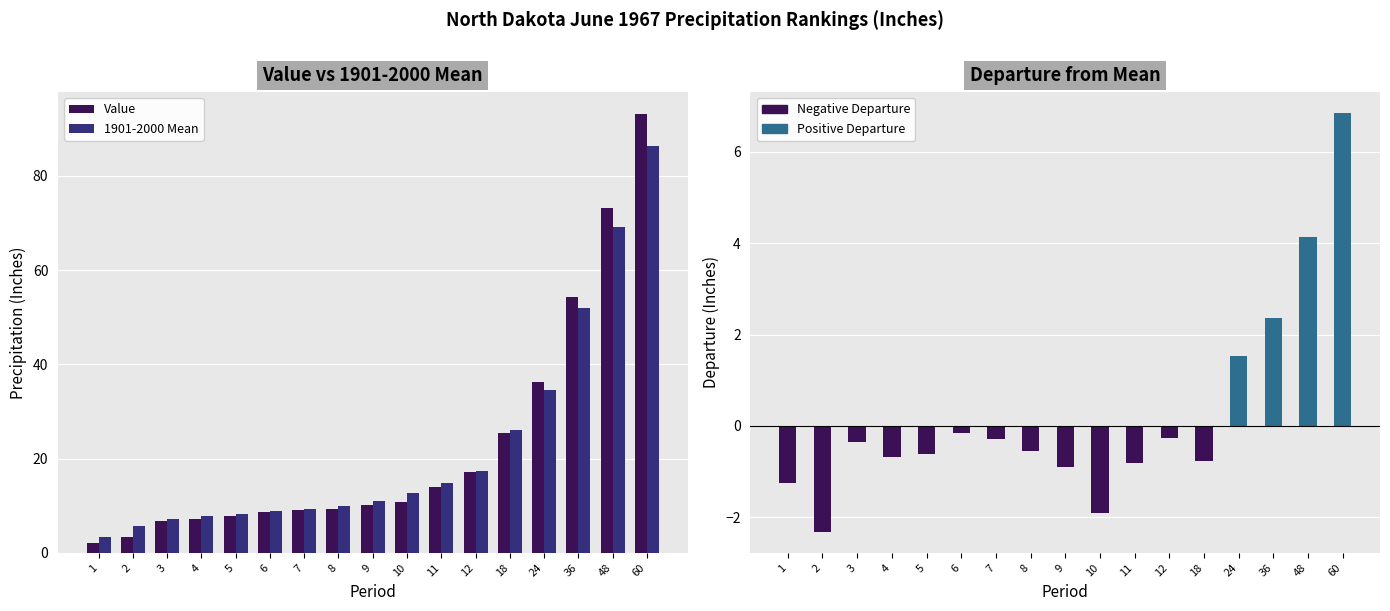

Reading right to left, extract all data points from this chart.

Value: 93.1	73.2	54.2	36.2	25.4	17.1	14.0	10.7	10.1	9.3	9.0	8.7	7.7	7.2	6.8	3.4	2.2
1901-2000 Mean: 86.3	69.1	51.9	34.6	26.1	17.4	14.8	12.6	11.0	9.9	9.3	8.8	8.3	7.9	7.1	5.8	3.4
Departure: 6.8	4.1	2.4	1.5	-0.8	-0.3	-0.8	-1.9	-0.9	-0.6	-0.3	-0.1	-0.6	-0.7	-0.3	-2.3	-1.3